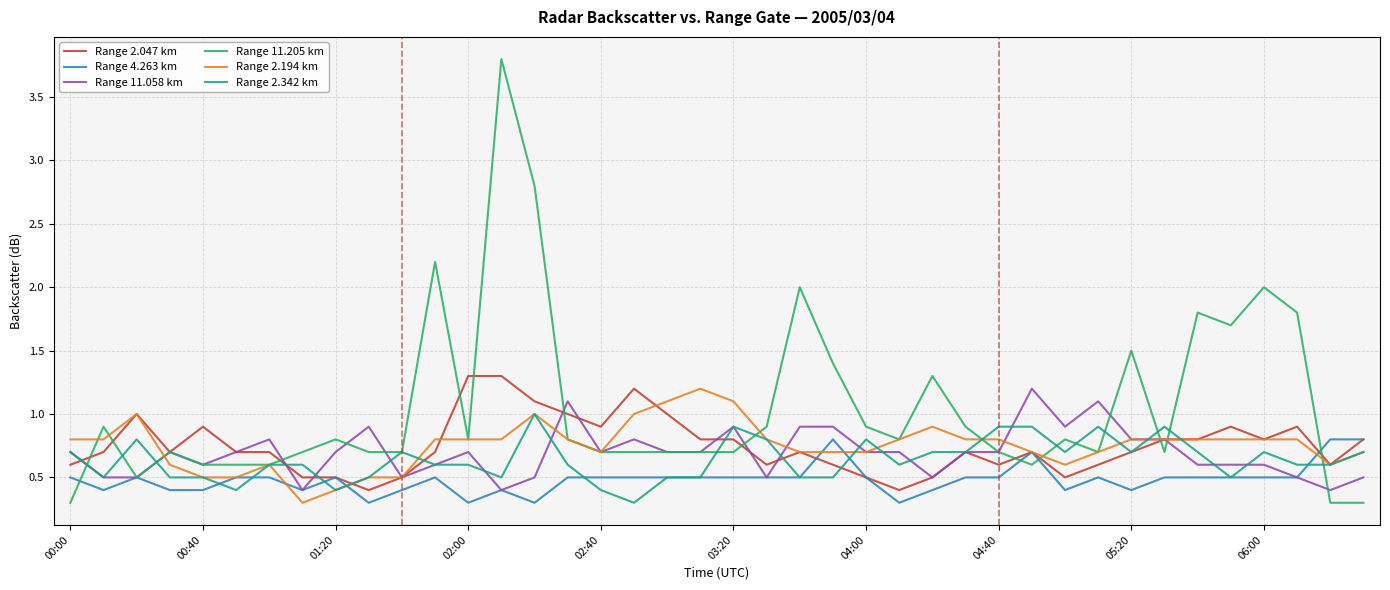

What is the maximum value shown in the chart?

3.8